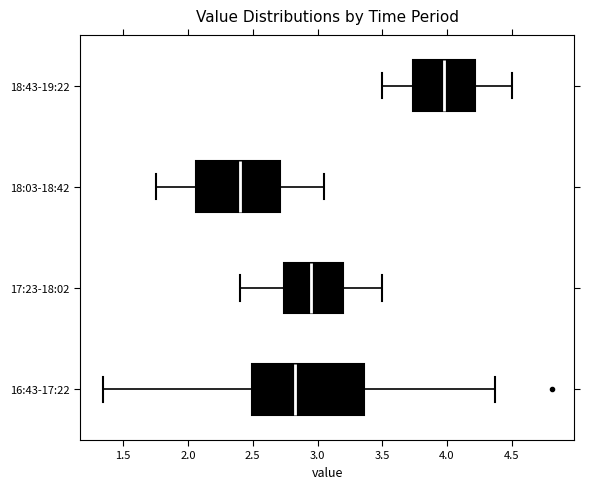

Which box's median line is the furthest to the left?

18:03-18:42